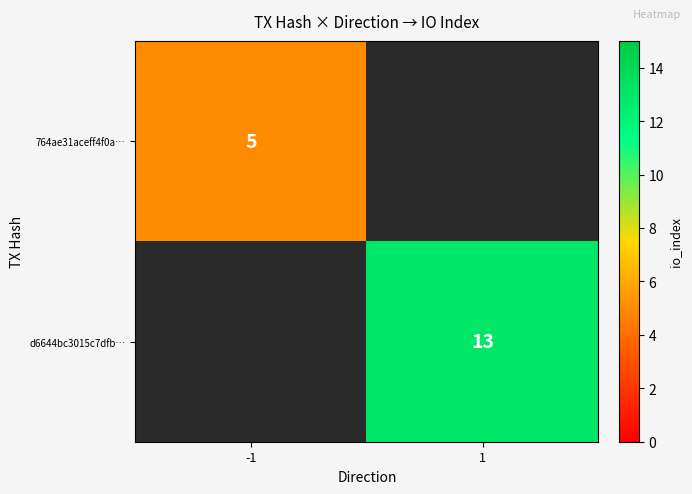

At how many categories does at least one series exceed 2?

2